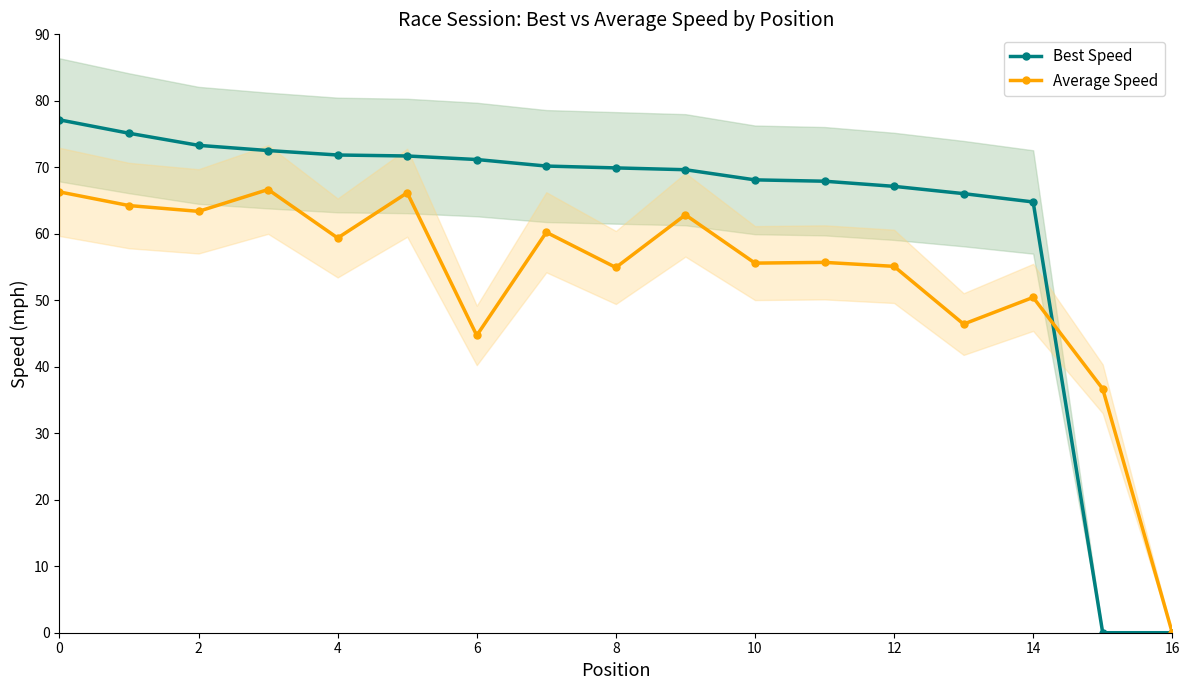

What is the maximum value shown in the chart?

77.1